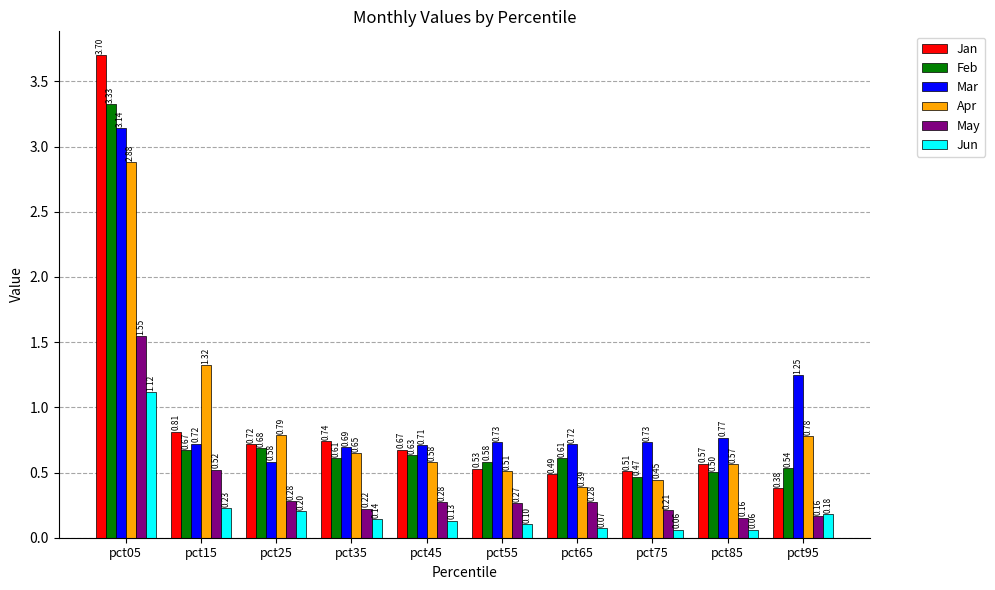

What is the difference between the May values at pct75 and pct55?

0.1